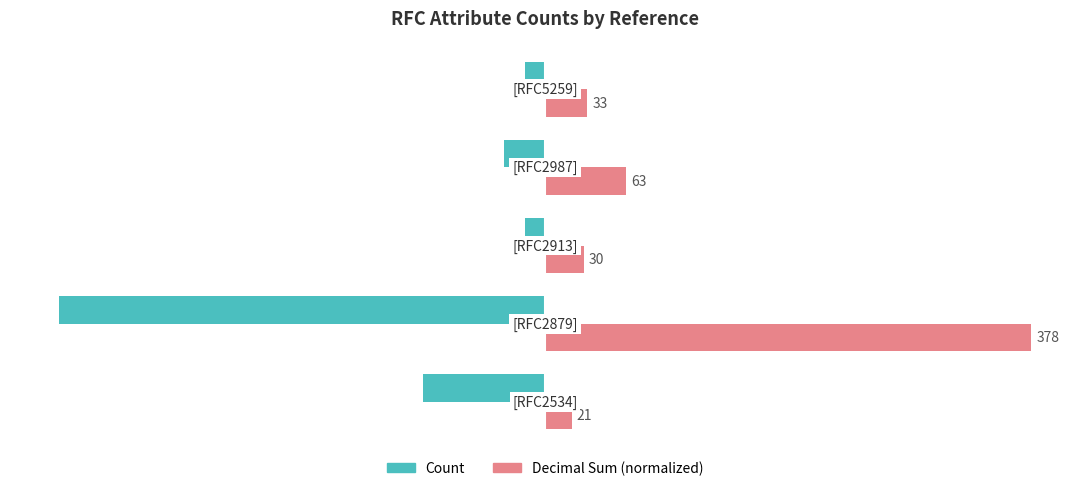

What are all the series names shown in the legend?

Count, Decimal Sum (normalized)